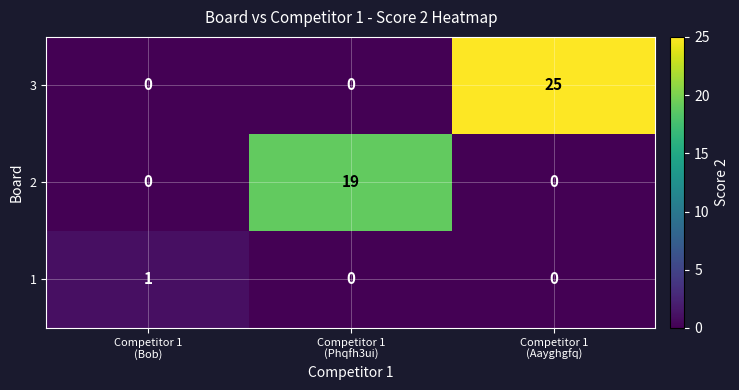

Which series has the largest range (max minus min)?

3